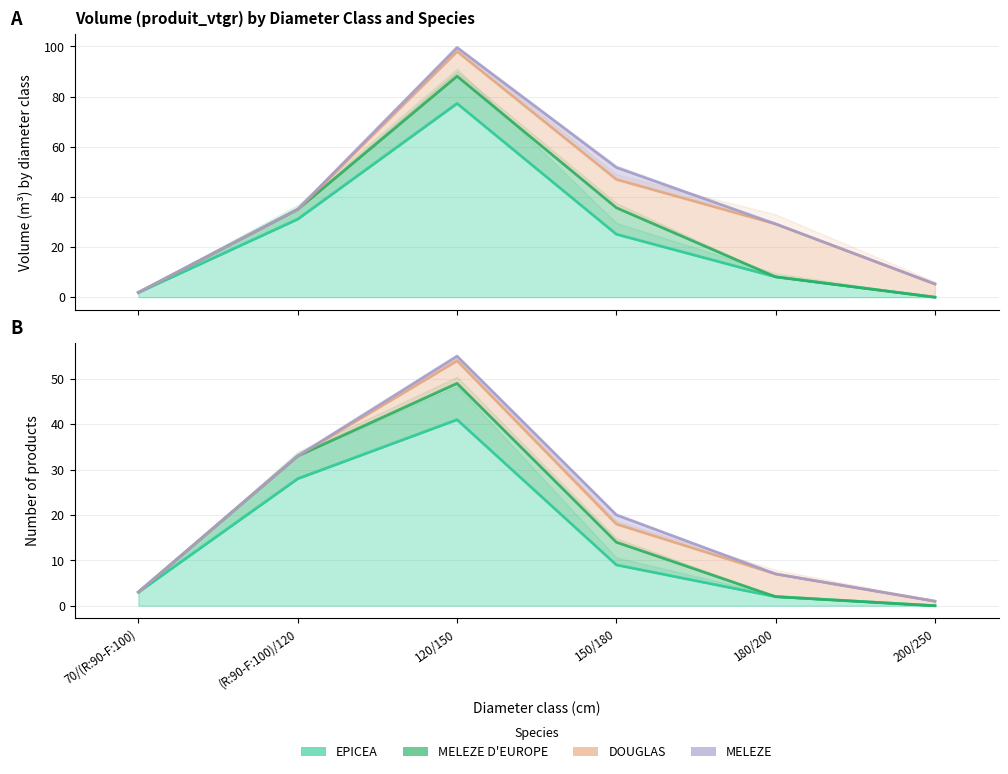

At which category is the sum across all series the highest?

120/150